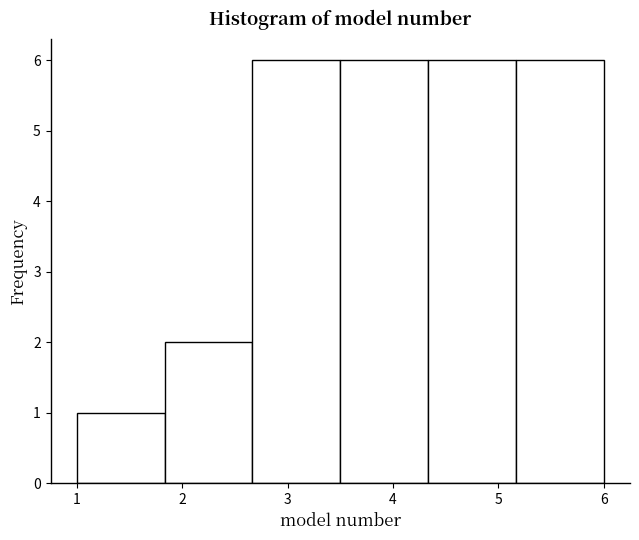

Reading left to right, list every bar in this chart as the range it spans on the x-axis followed by its height. Neither the bar edges nor the heights are printed on the chart, so give them approximately, as read against the axes.

1.0 to 1.8: 1
1.8 to 2.7: 2
2.7 to 3.5: 6
3.5 to 4.3: 6
4.3 to 5.2: 6
5.2 to 6.0: 6